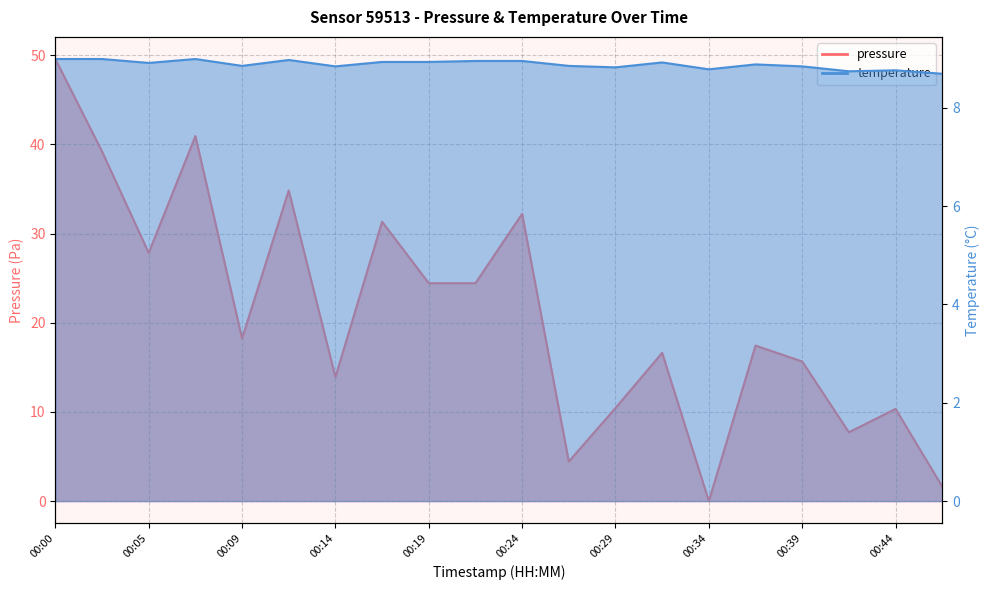

Is it true that pressure equals 17.6 at 00:44?

False